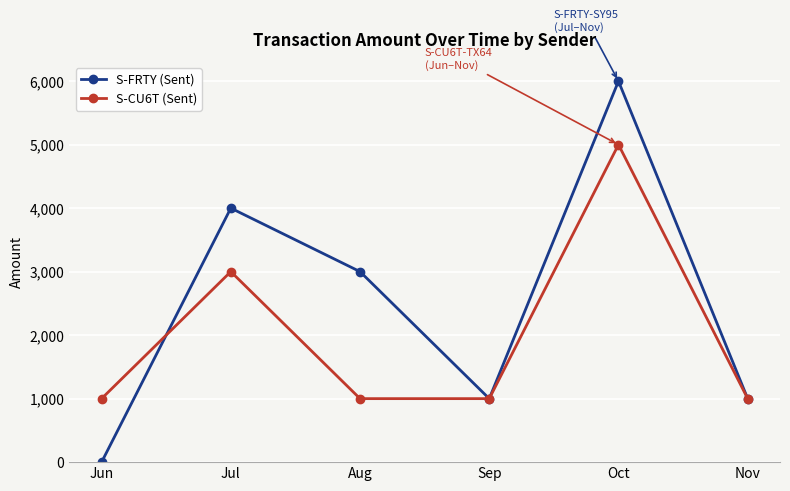

Which series has the widest spread of values?

S-FRTY (Sent)